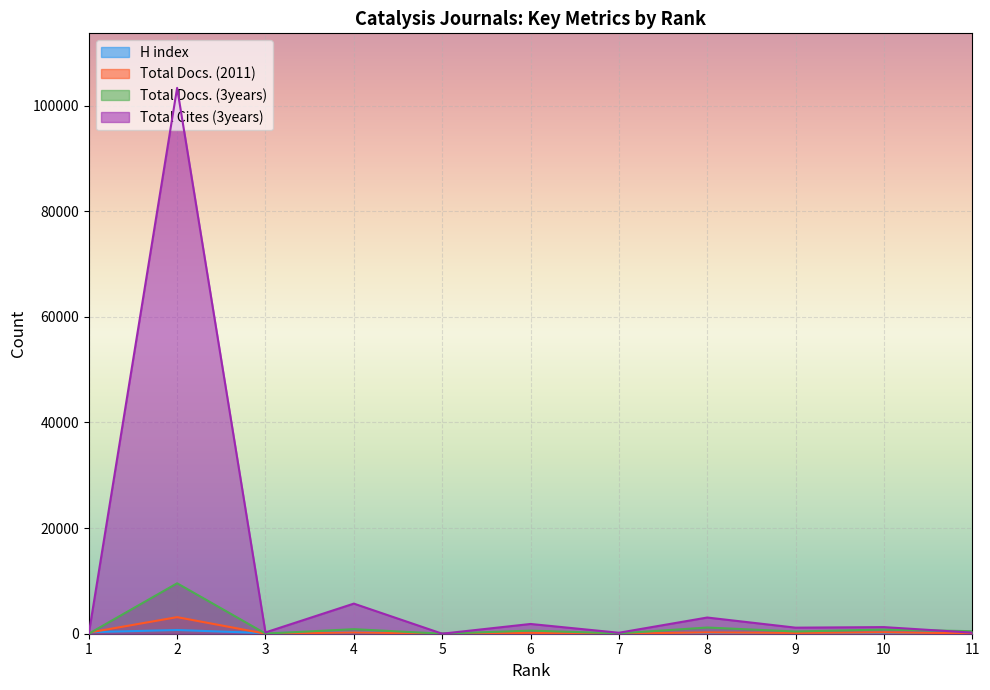

How many intersections are there between Total Docs. (3years) and Total Cites (3years)?

3